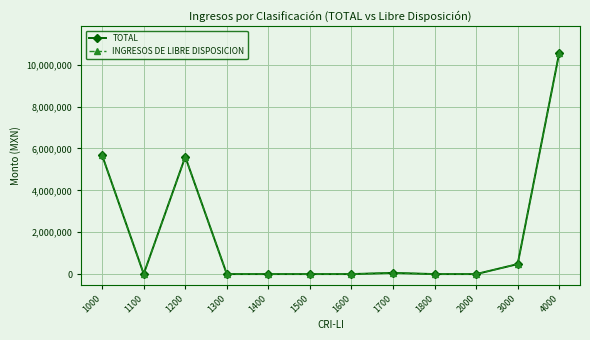

At which category does INGRESOS DE LIBRE DISPOSICION reach its first local peak?

1200